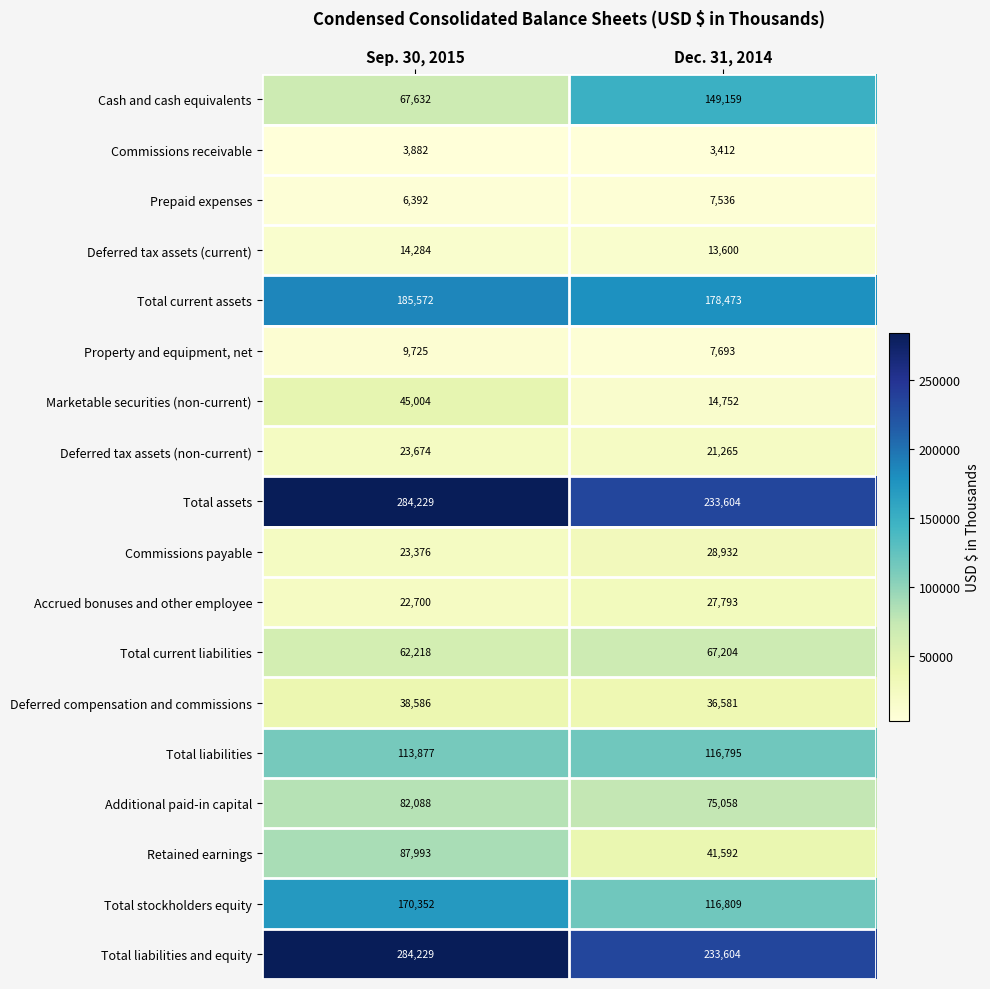

The Property and equipment, net series shows 12751 at Sep. 30, 2015. True or false?

False